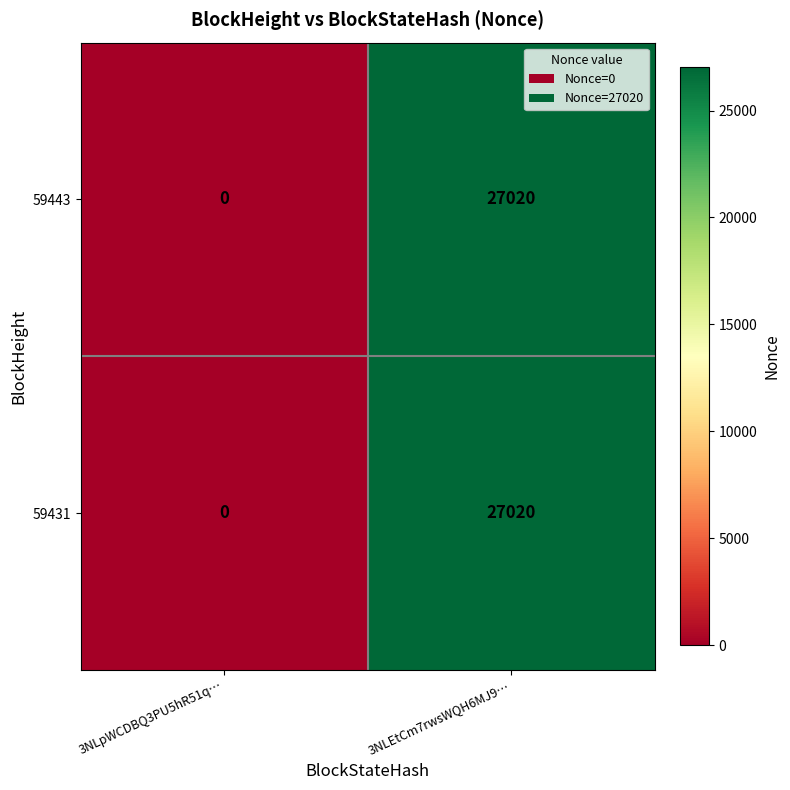

At which category is the sum across all series the highest?

3NLEtCm7rwsWQH6MJ9…